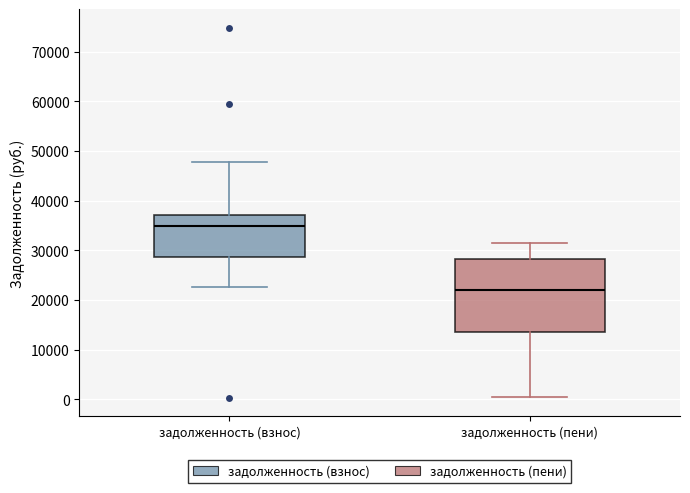

Reading left to right, read every box against the y-axis: the position of its median line, the range the box covers, and the ends of its whiskers. The values are not printed on the chart, so give them approximately, as read against the axis.

задолженность (взнос): median 35000, box 29000 to 37000, whiskers 23000 to 48000
задолженность (пени): median 22000, box 14000 to 28000, whiskers 0 to 31000